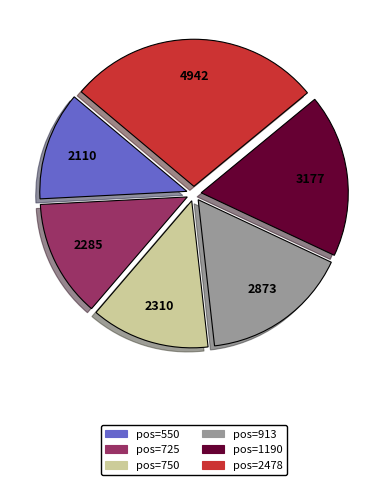

Does pos=1190 account for over 50% of the chart?

No